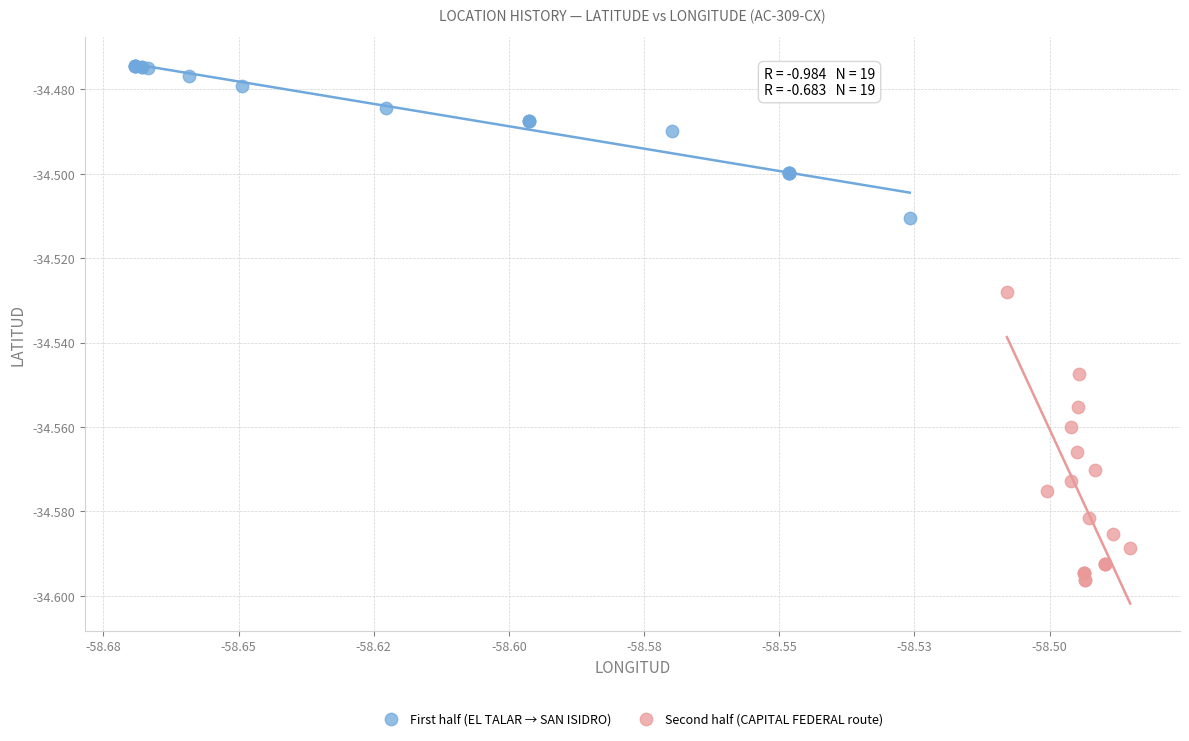

Which series has the largest Y range (max minus min)?

Second half (CAPITAL FEDERAL route)